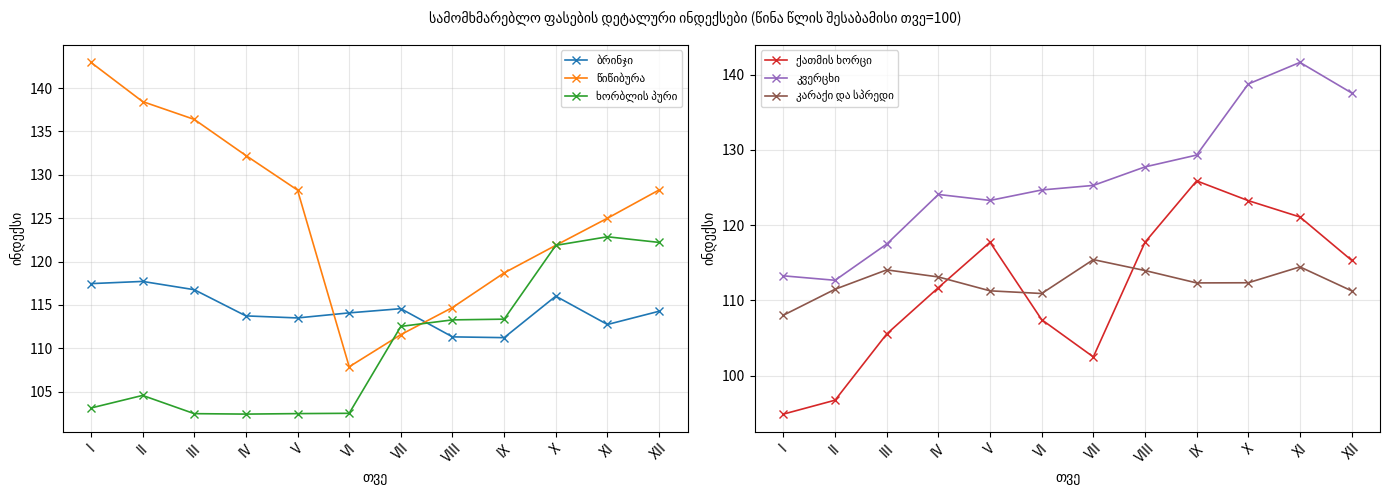

Which has a higher value, X or VIII?

X